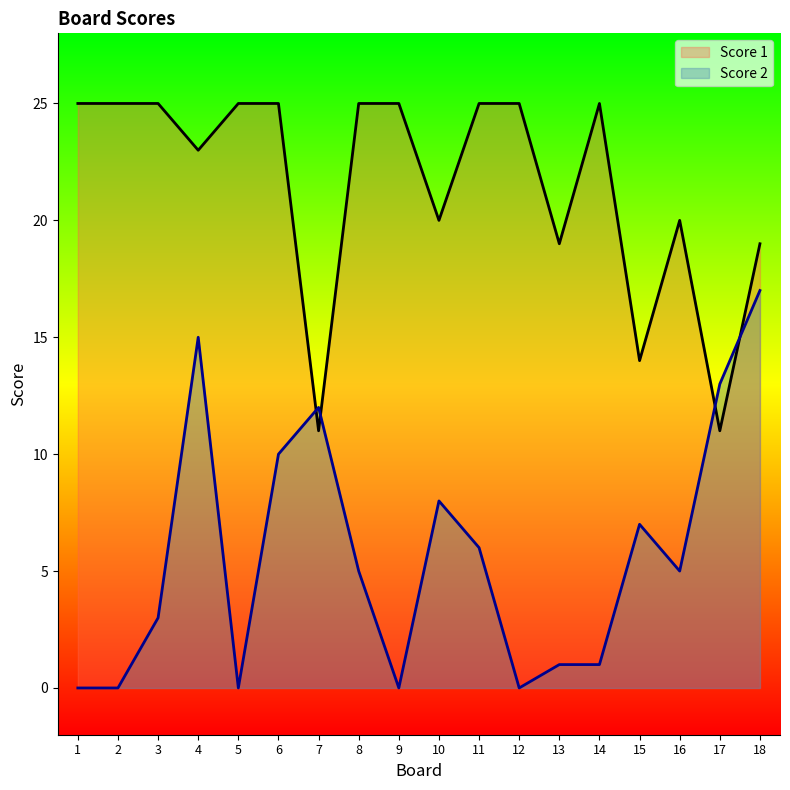

What is the difference between the Score 2 values at 17 and 14?

12